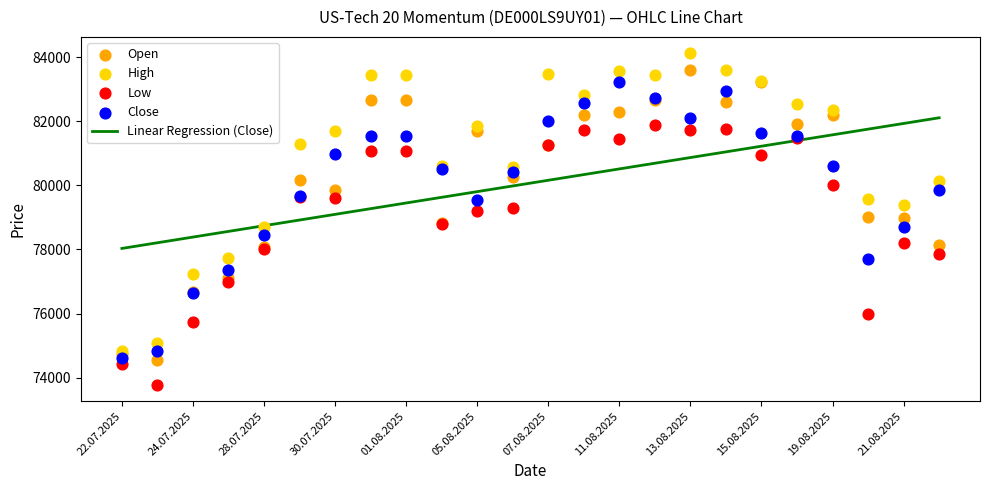

Which series has the largest Y range (max minus min)?

High